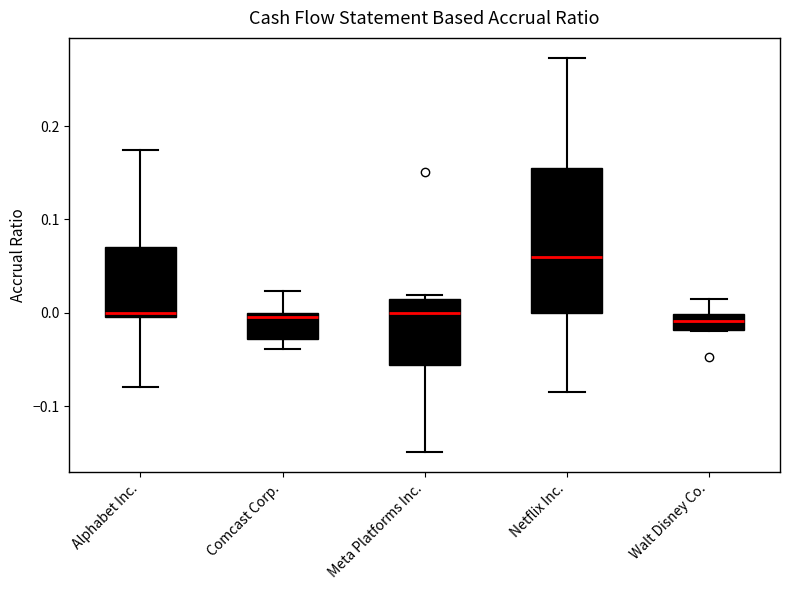

Where is the lower edge of the box for Walt Disney Co. on the y-axis? The values are not printed on the chart, so give them approximately, as read against the axis.

-0.02